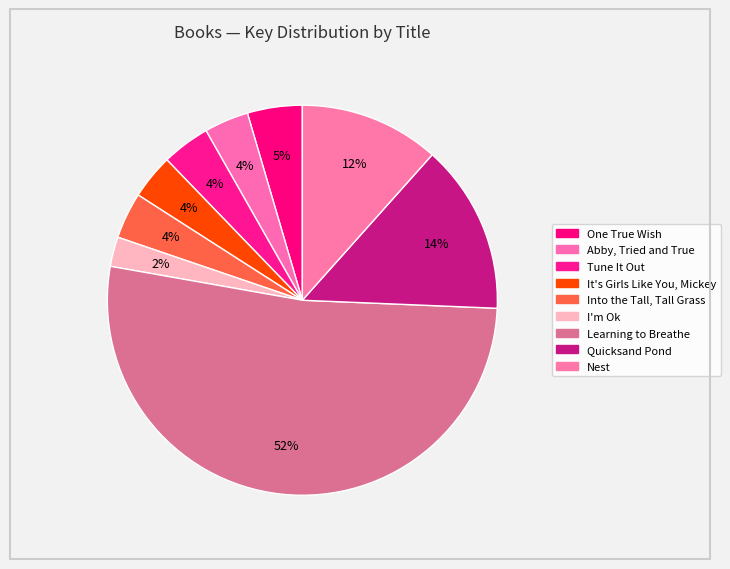

Rank the categories by value from lowest to highest.

I'm Ok, Abby, Tried and True, It's Girls Like You, Mickey, Into the Tall, Tall Grass, Tune It Out, One True Wish, Nest, Quicksand Pond, Learning to Breathe